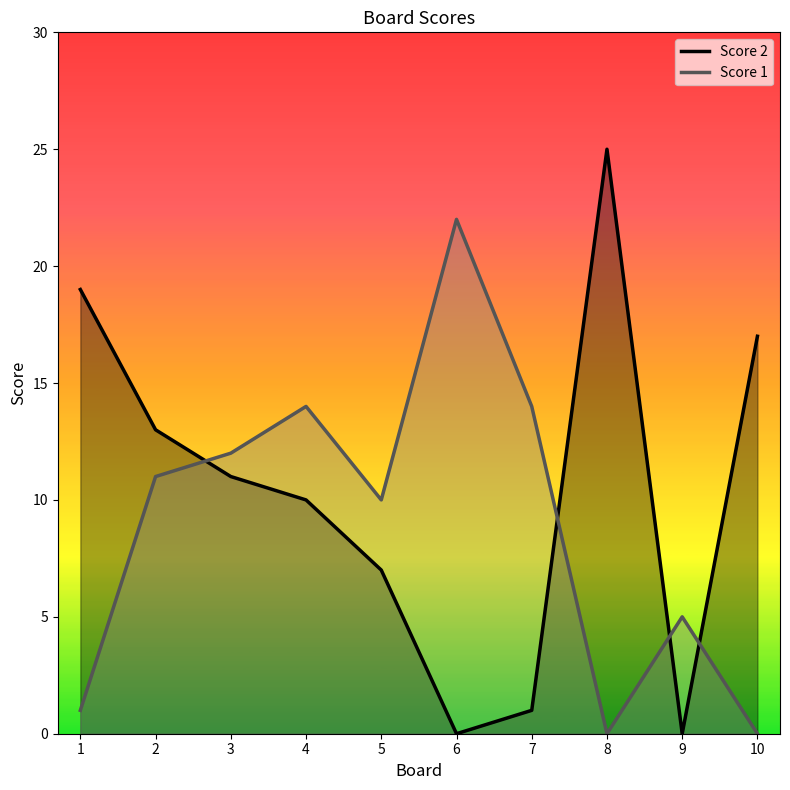

What are all the series names shown in the legend?

Score 2, Score 1